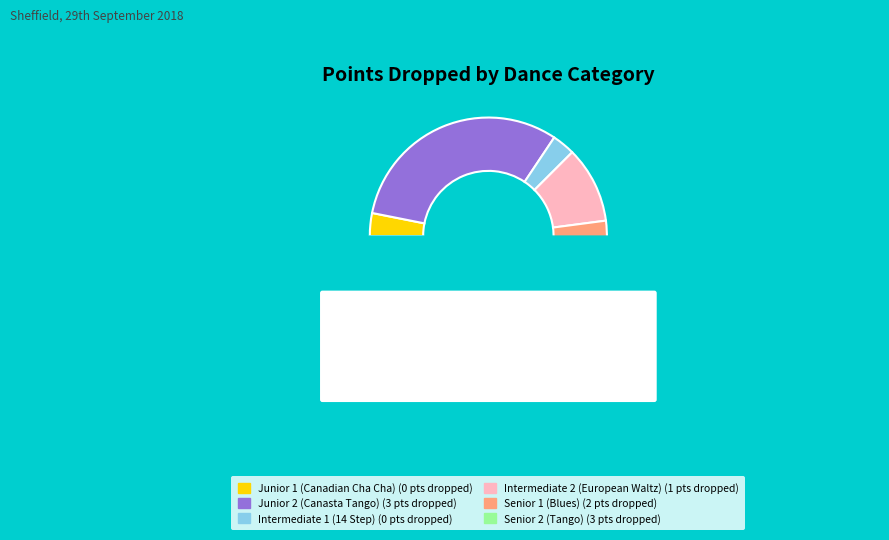

What is the total percentage of Intermediate 1 (14 Step) and Junior 2 (Canasta Tango)?

33.3%